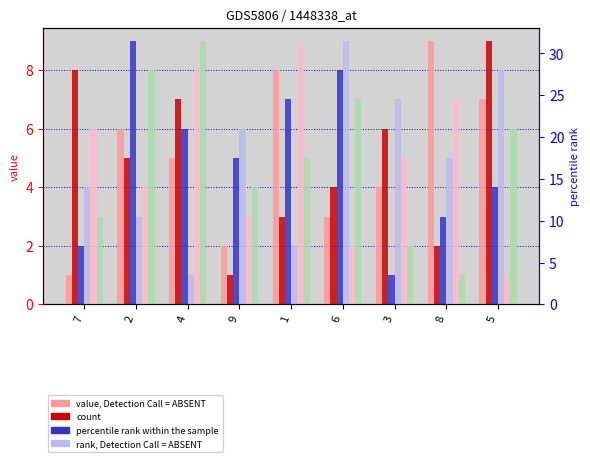

What position from the left is 9?

4